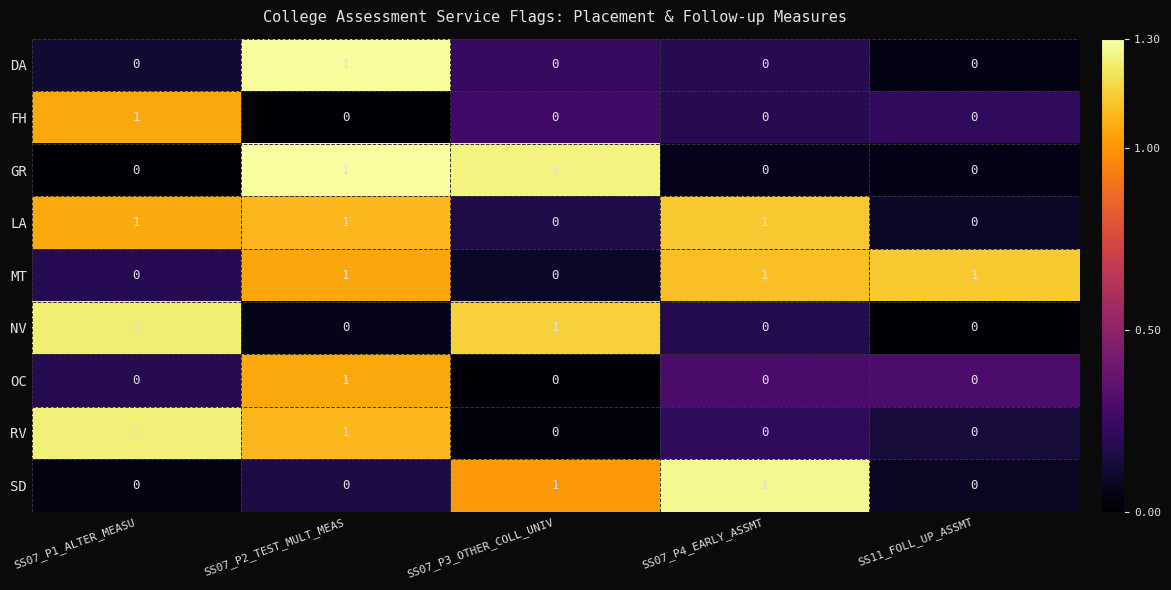

The value of GR at SS07_P3_OTHER_COLL_UNIV is 1. True or false?

True